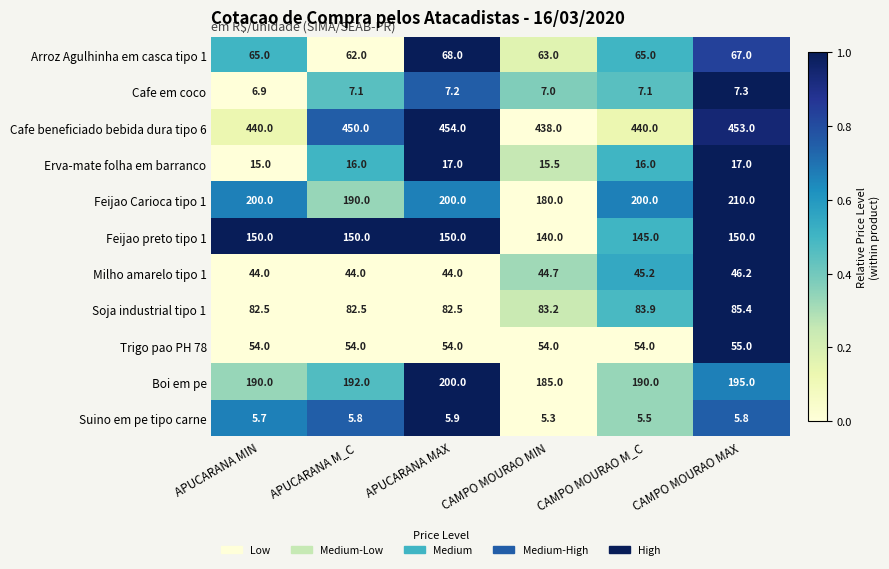

Is it true that Cafe beneficiado bebida dura tipo 6 equals 785.5 at APUCARANA MAX?

False